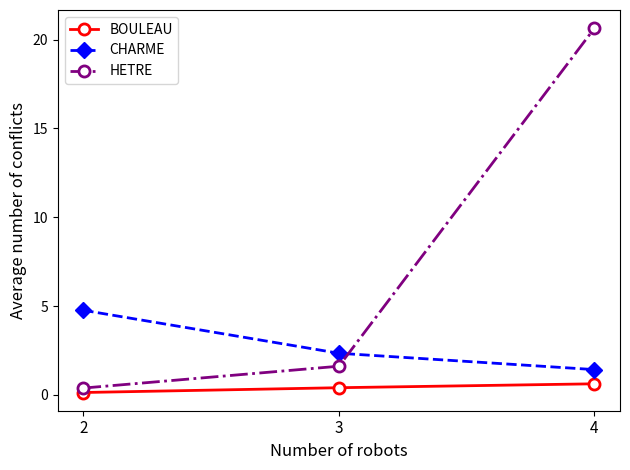

What is the sum of all CHARME values?

8.5